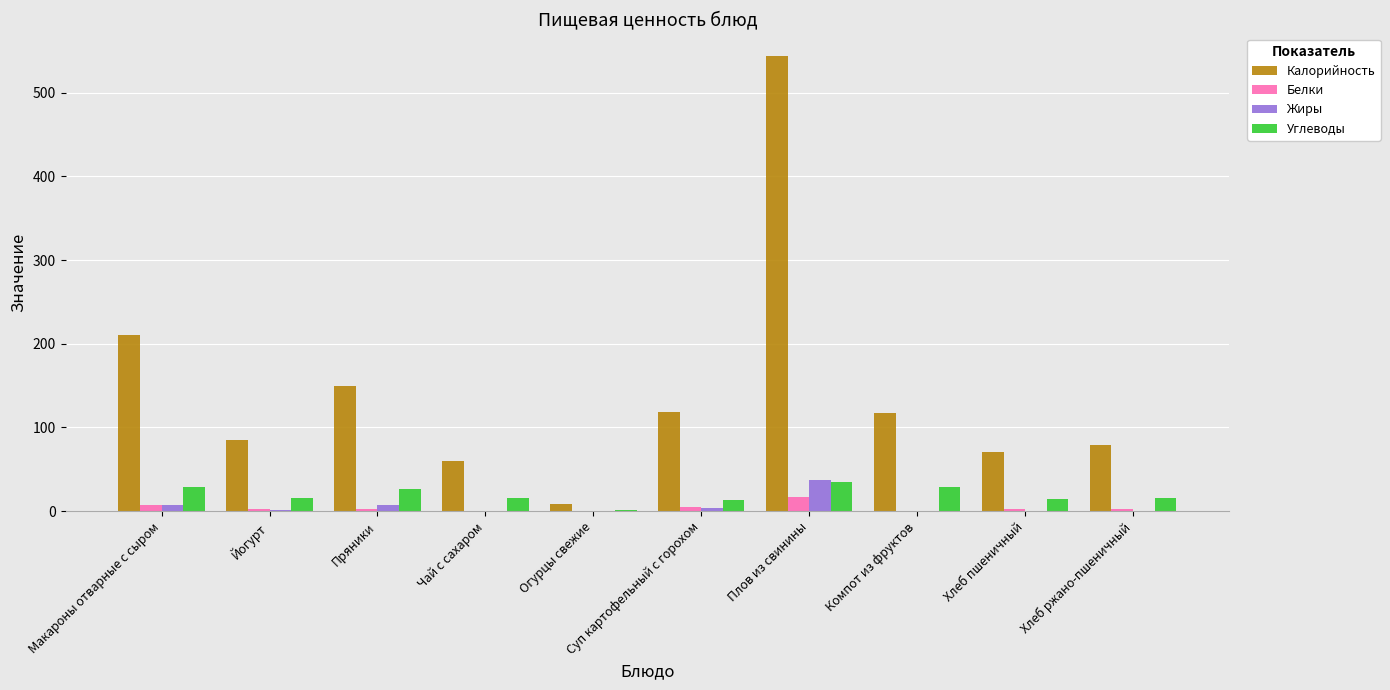

Where is Калорийность nearest to the value 276?

Макароны отварные с сыром